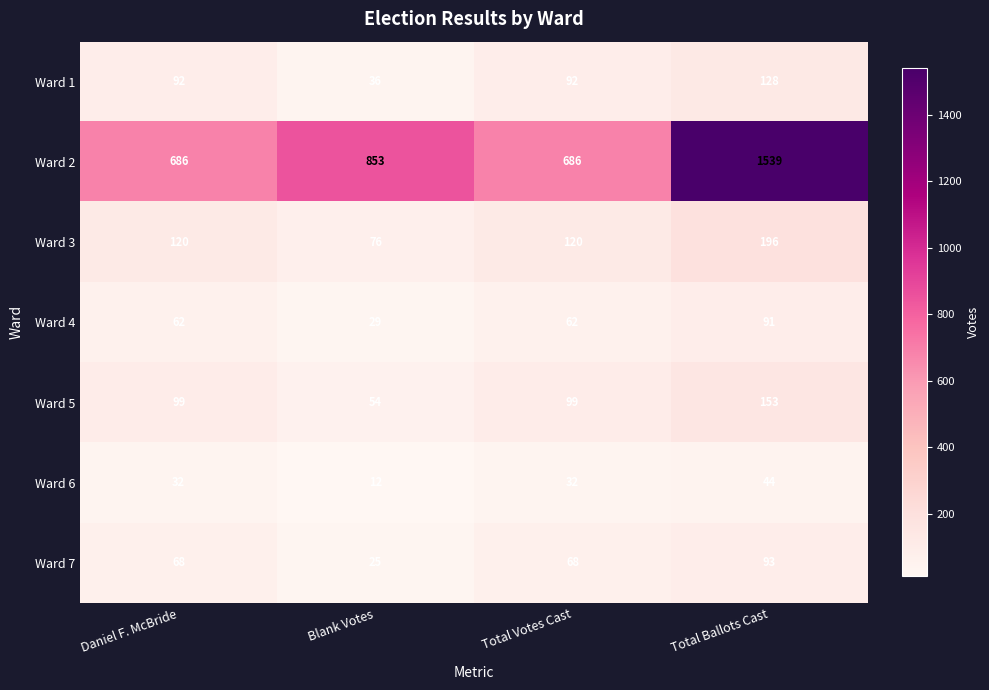

Reading right to left, list all the values displayed in this chart.

Ward 1: 128	92	36	92
Ward 2: 1539	686	853	686
Ward 3: 196	120	76	120
Ward 4: 91	62	29	62
Ward 5: 153	99	54	99
Ward 6: 44	32	12	32
Ward 7: 93	68	25	68